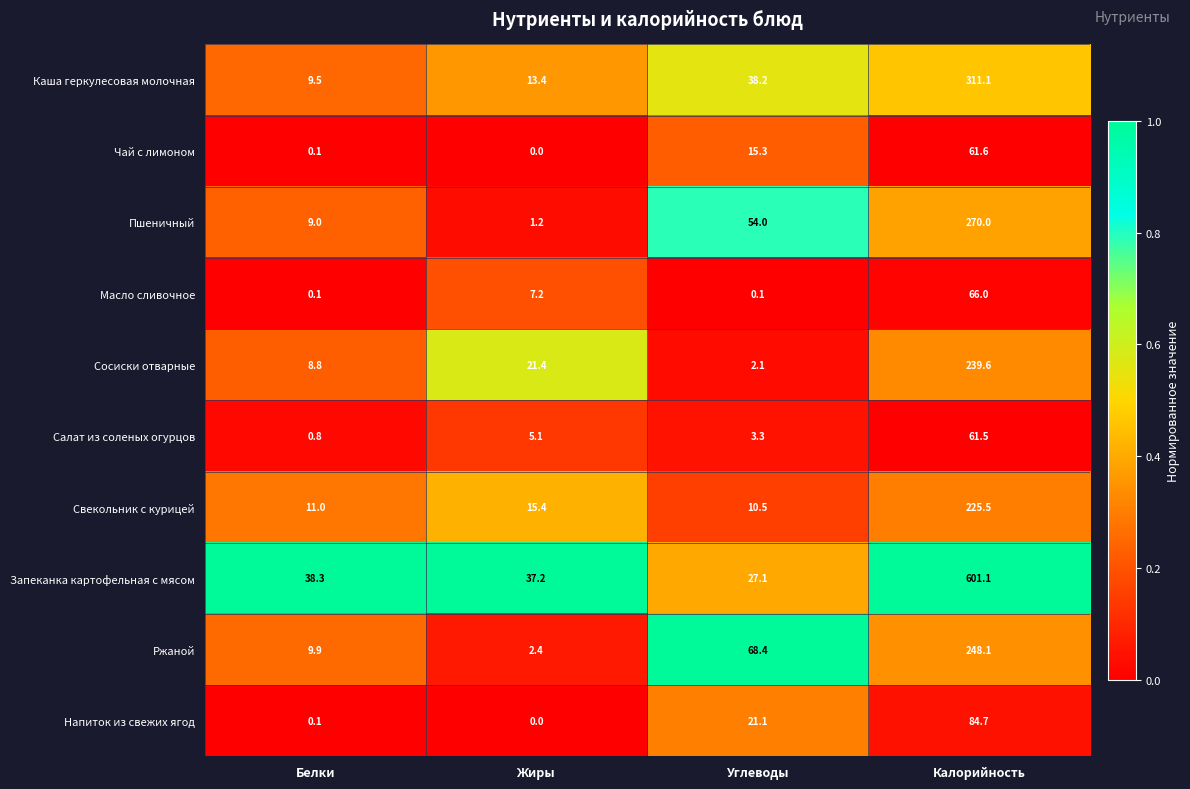

What is the total value across all series at Жиры?

103.3